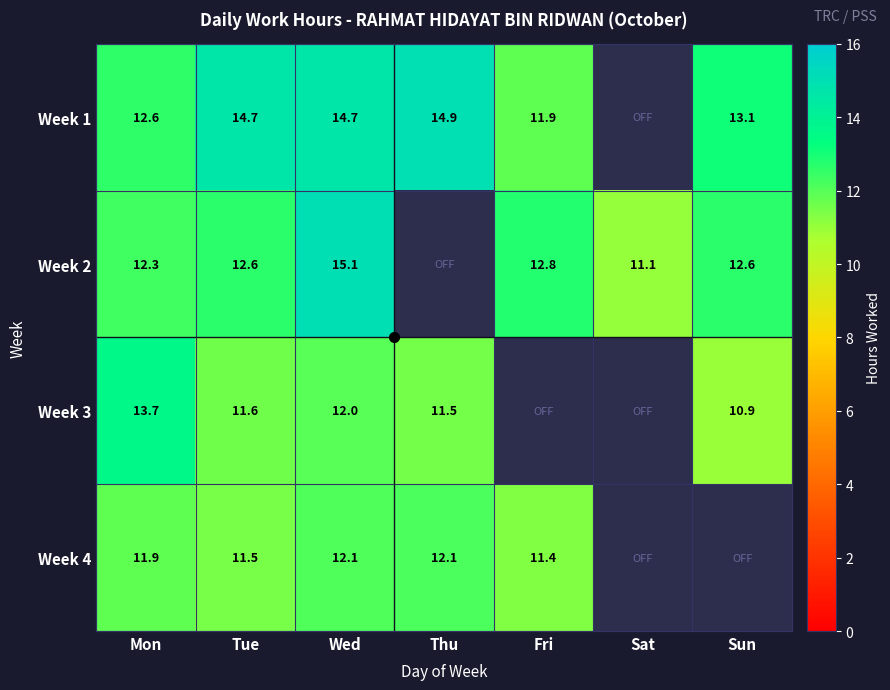

How many data points in Week 4 are above 11?

5